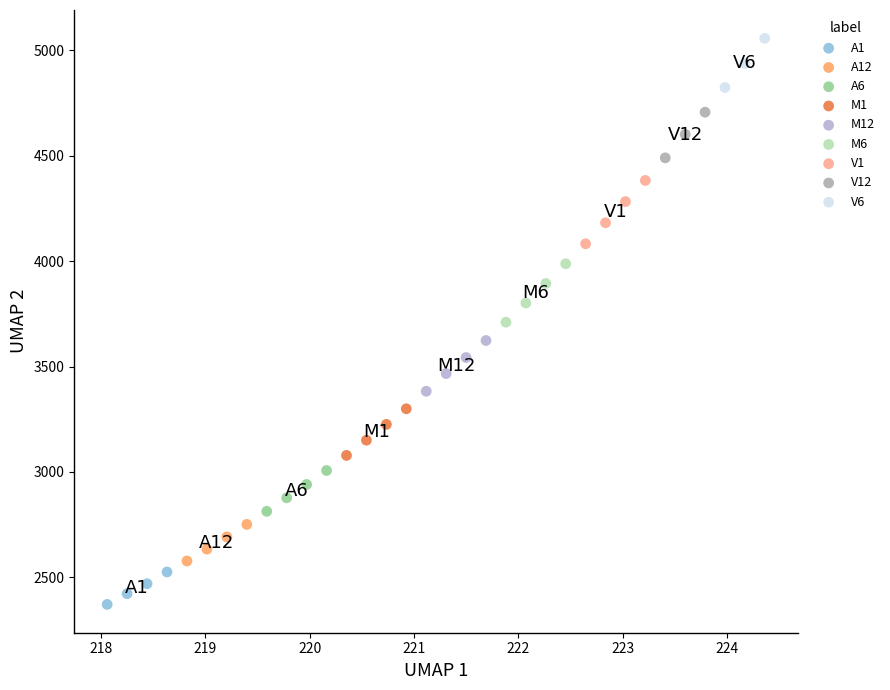

Which series reaches the maximum Y coordinate?

V6